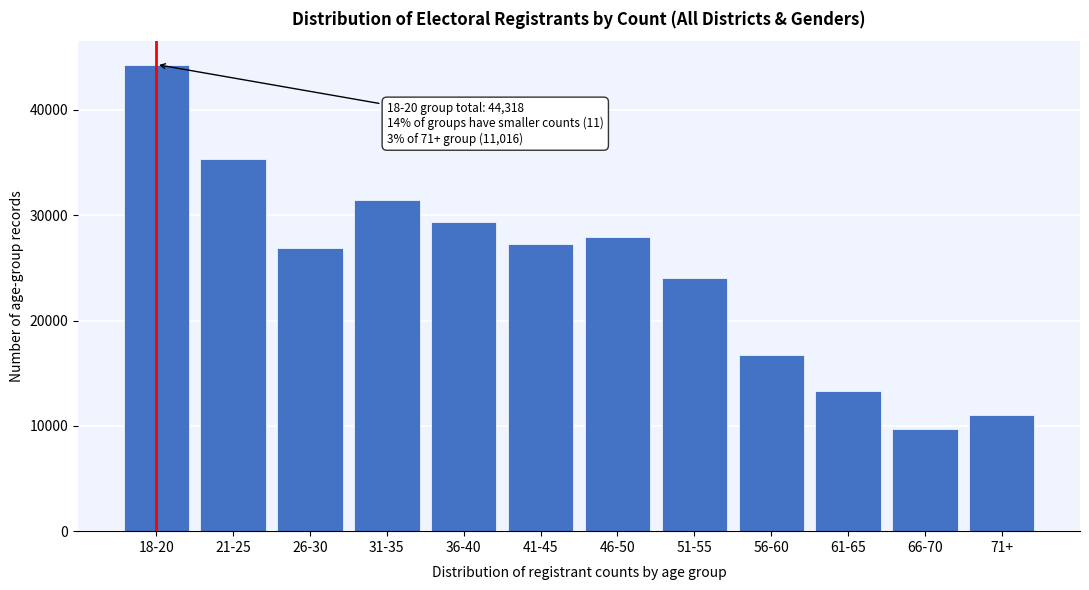

Reading left to right, transcribe all the data shown in this chart.

18-20=44318	21-25=35363	26-30=26918	31-35=31411	36-40=29343	41-45=27288	46-50=27911	51-55=24019	56-60=16704	61-65=13276	66-70=9707	71+=11016